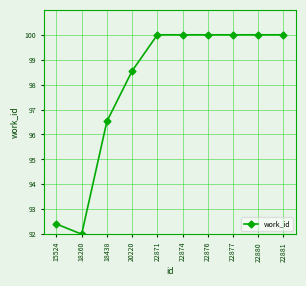

Reading left to right, extract all data points from this chart.

92.4	92.0	96.5	98.6	100.0	100.0	100.0	100.0	100.0	100.0